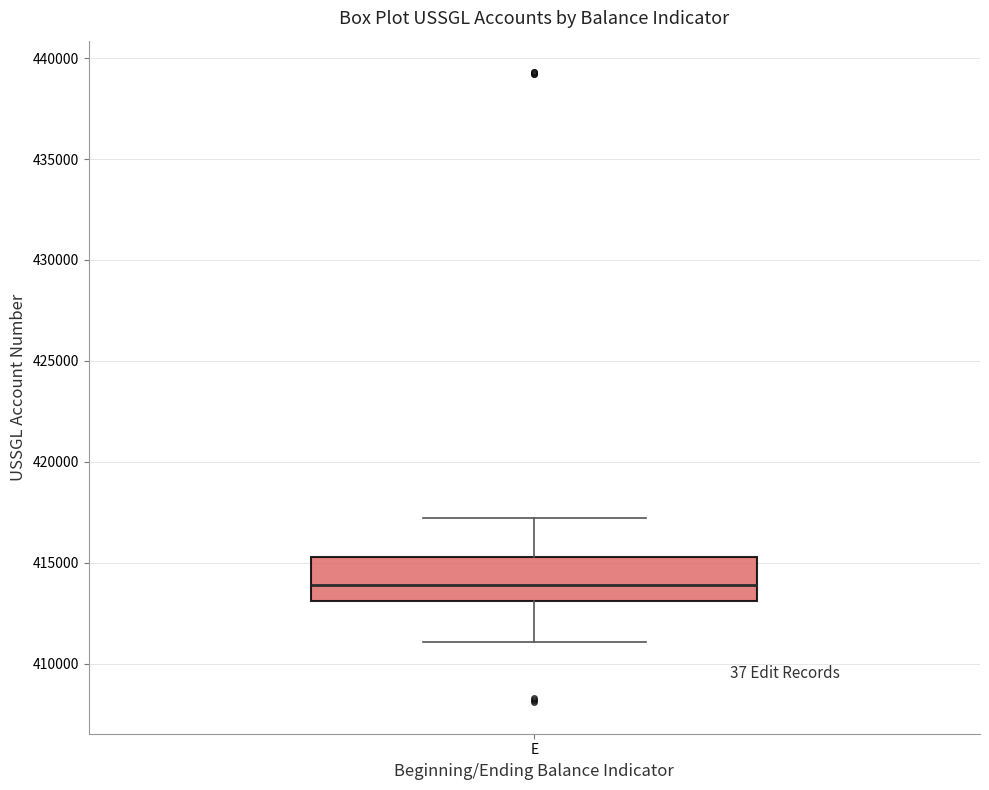

Where is the lower edge of the box for E on the y-axis? The values are not printed on the chart, so give them approximately, as read against the axis.

413000